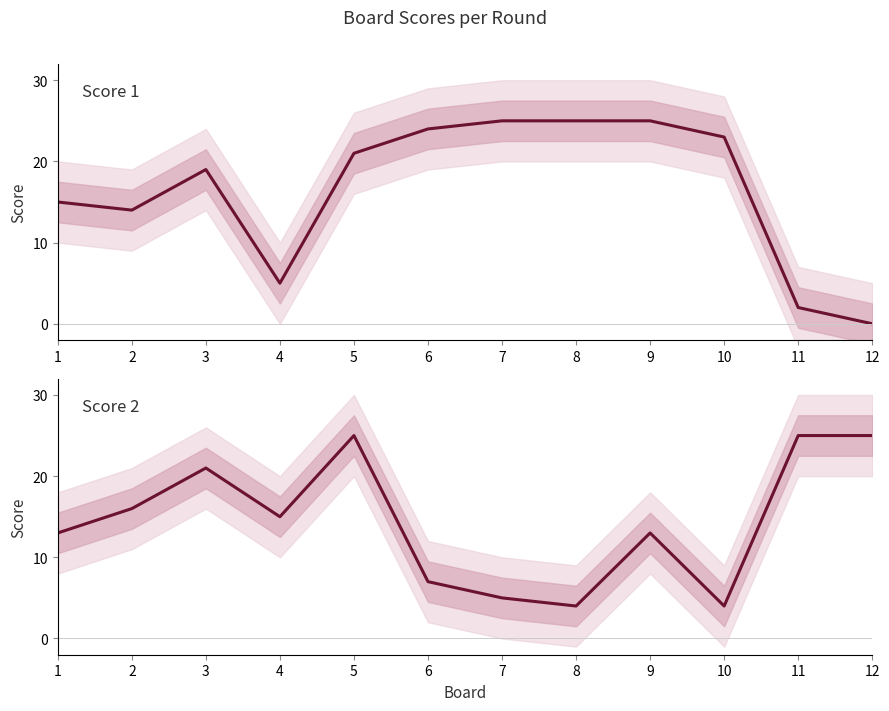

Reading left to right, what are all the values shown in this chart?

Score 1: 1=15	2=14	3=19	4=5	5=21	6=24	7=25	8=25	9=25	10=23	11=2	12=0
Score 2: 1=13	2=16	3=21	4=15	5=25	6=7	7=5	8=4	9=13	10=4	11=25	12=25